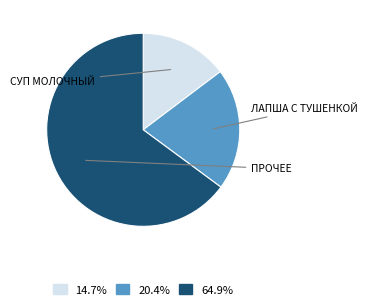

Is there a majority slice in this chart?

Yes